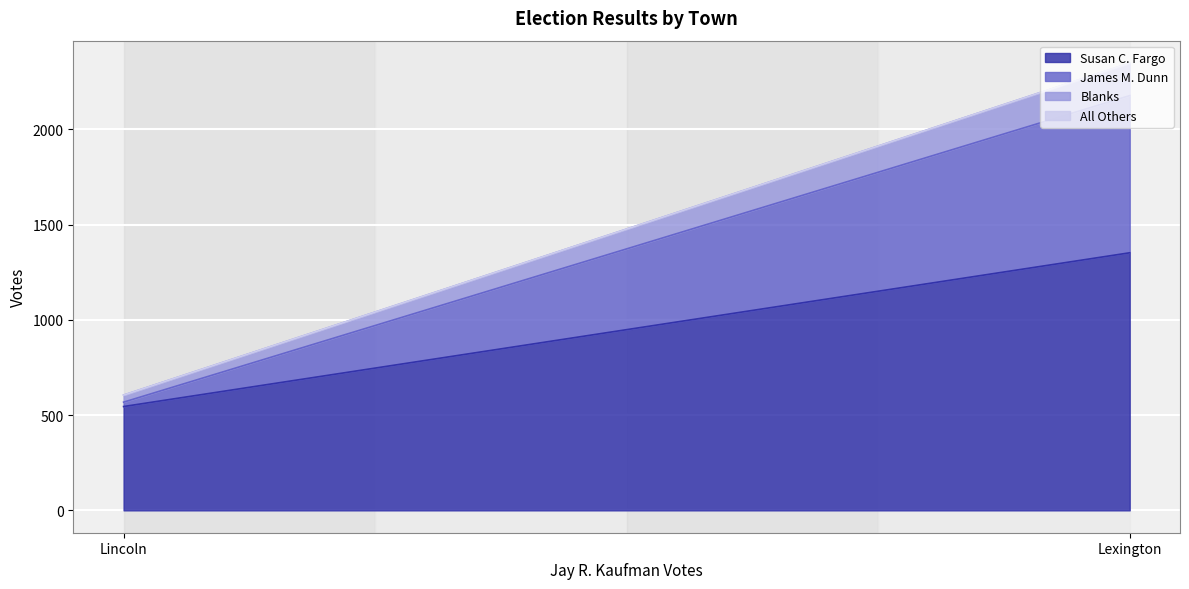

Which has a higher value, Lexington or Lincoln?

Lexington